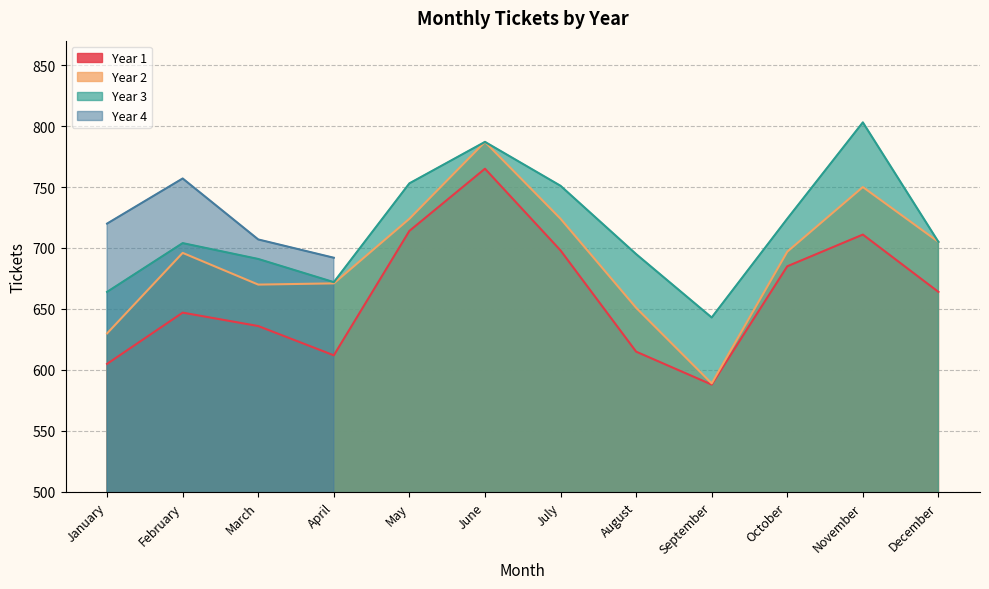

List the labels in order of Year 2 value, largest first.

June, November, May, July, December, October, February, April, March, August, January, September